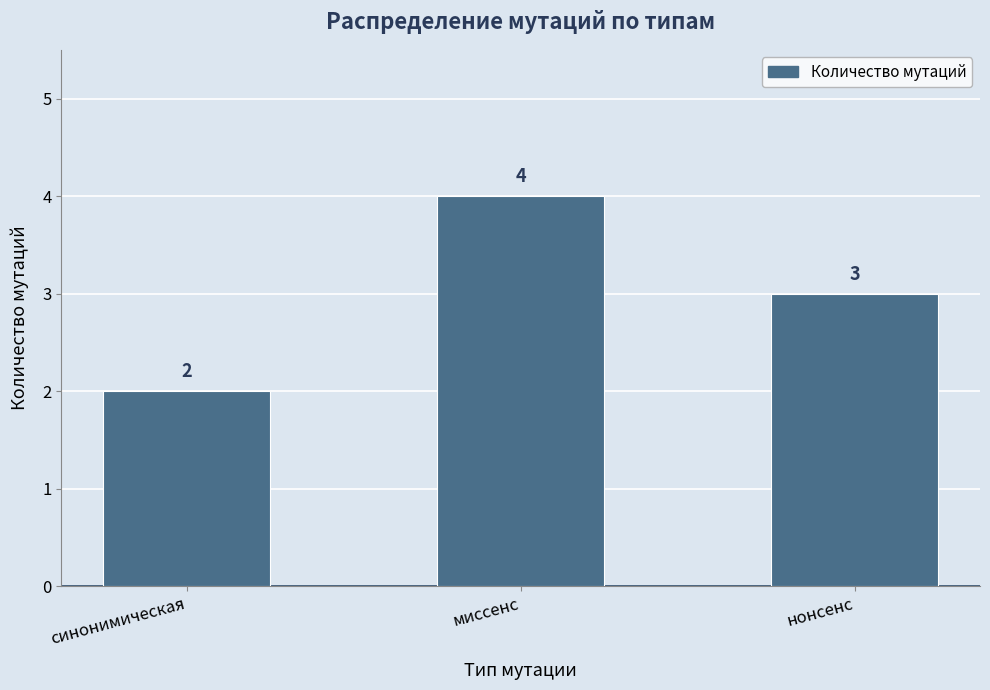

What is the sum of the values at синонимическая and миссенс?

6